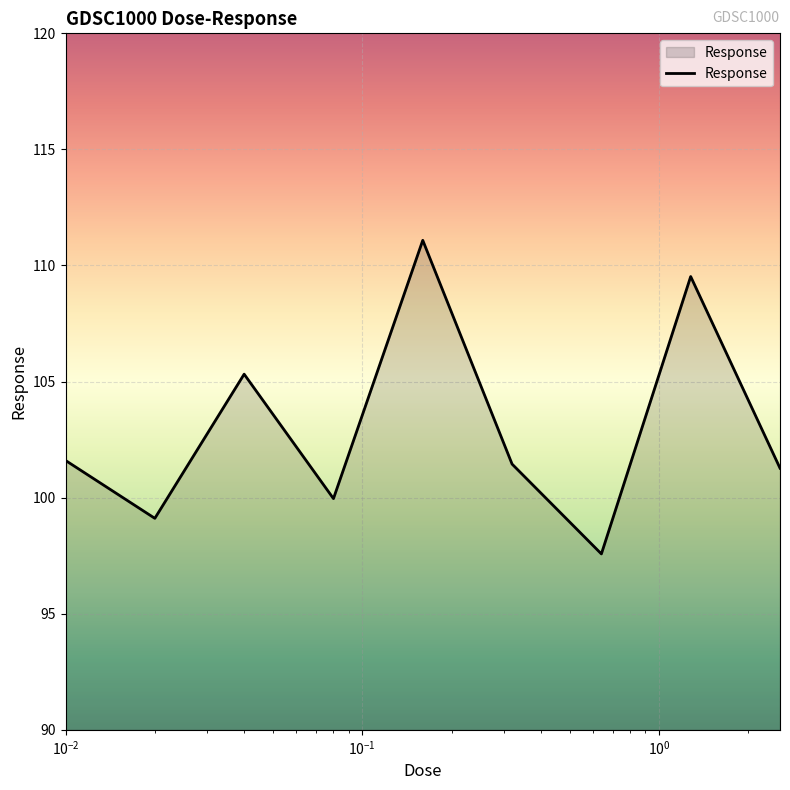

What is the greatest value displayed?

111.1